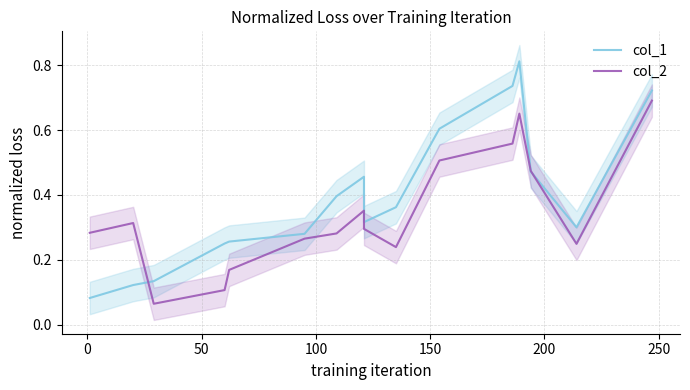

How many times do col_2 and col_1 cross each other?

3